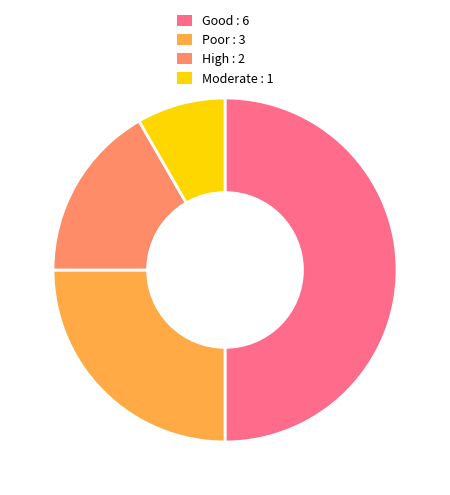

Which category has the smallest portion of the pie?

Moderate : 1